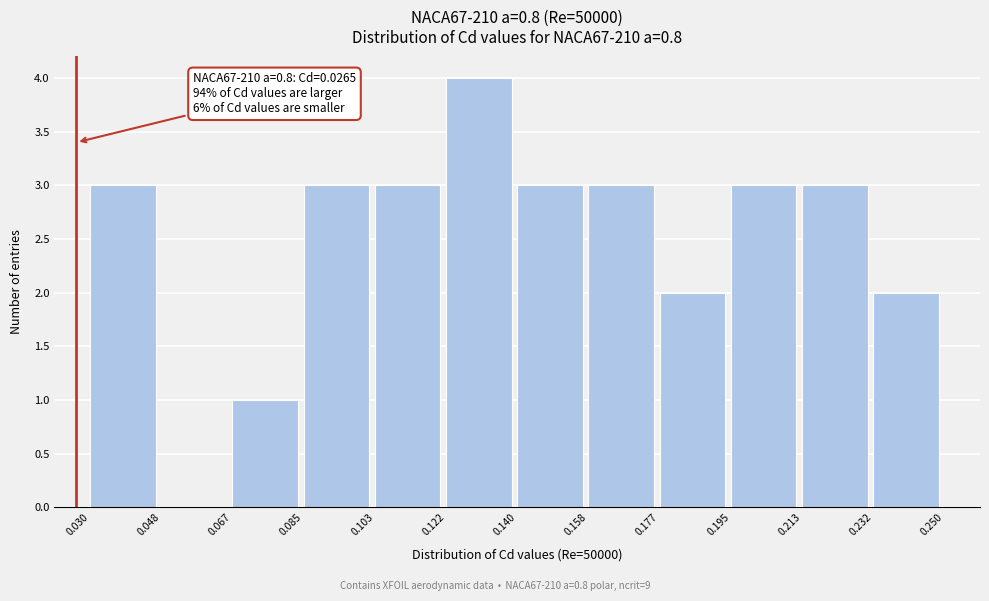

Over which range of the x-axis is the bar tallest?

0.122 to 0.140